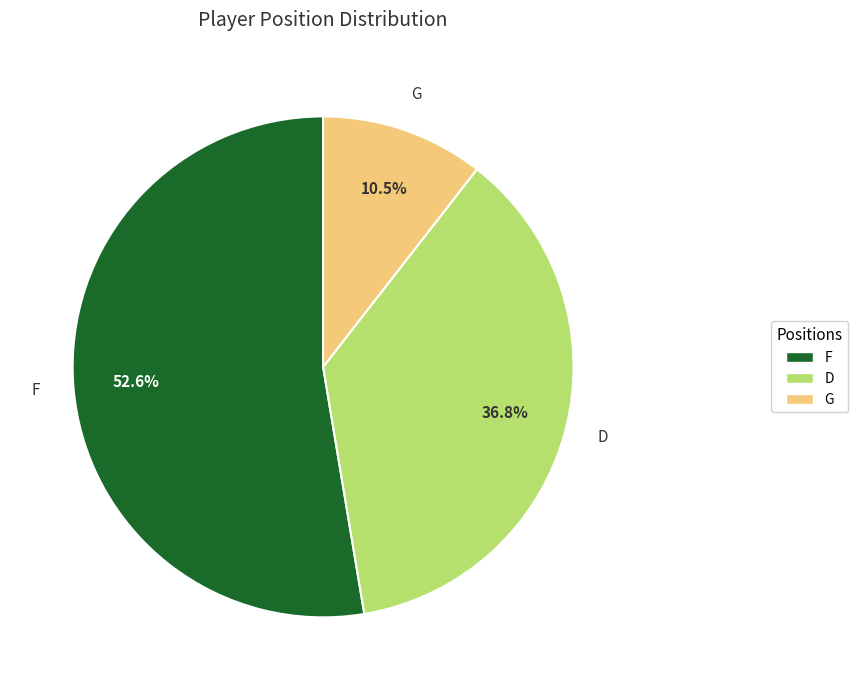

To the nearest percent, what portion does F represent?

53%